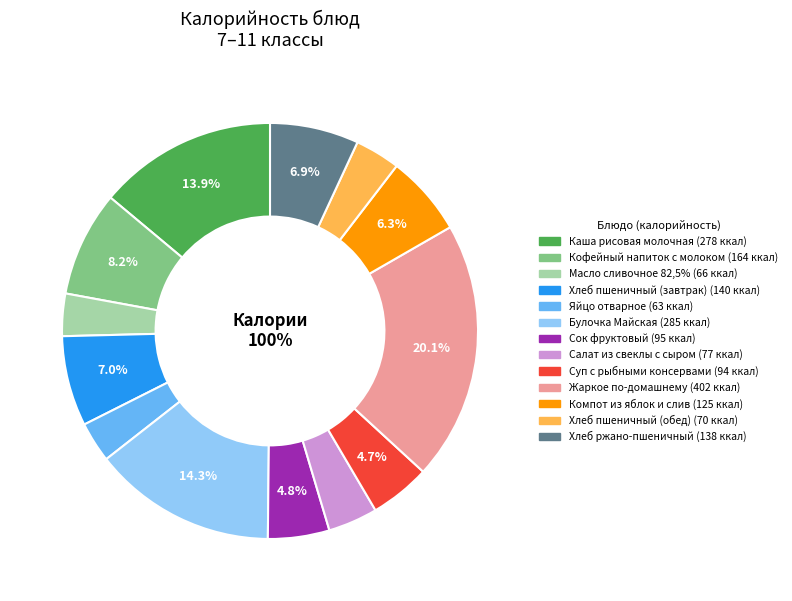

How many segments does this pie chart have?

13